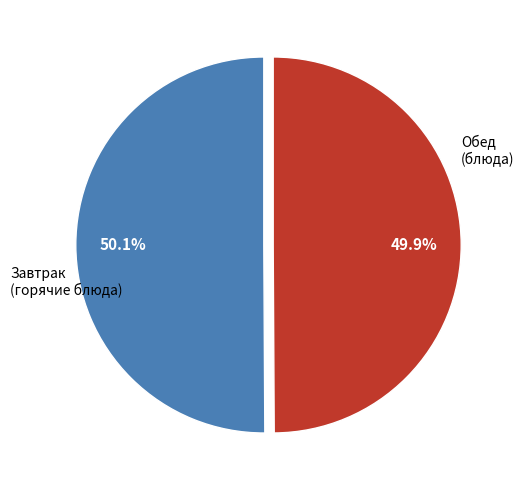

What is the total percentage of Завтрак (горячие блюда) and Обед (блюда)?

100.0%